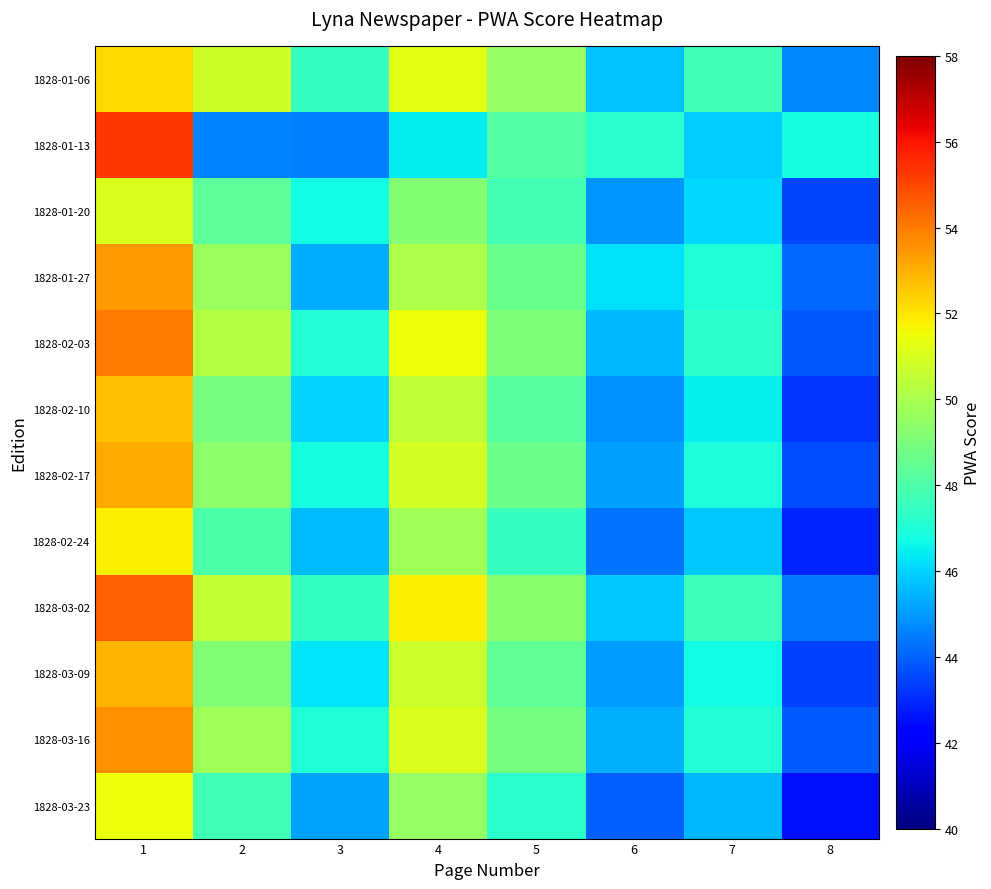

List the series in order of their peak value, highest first.

1828-01-13, 1828-03-02, 1828-02-03, 1828-03-16, 1828-01-27, 1828-02-17, 1828-03-09, 1828-02-10, 1828-01-06, 1828-02-24, 1828-03-23, 1828-01-20